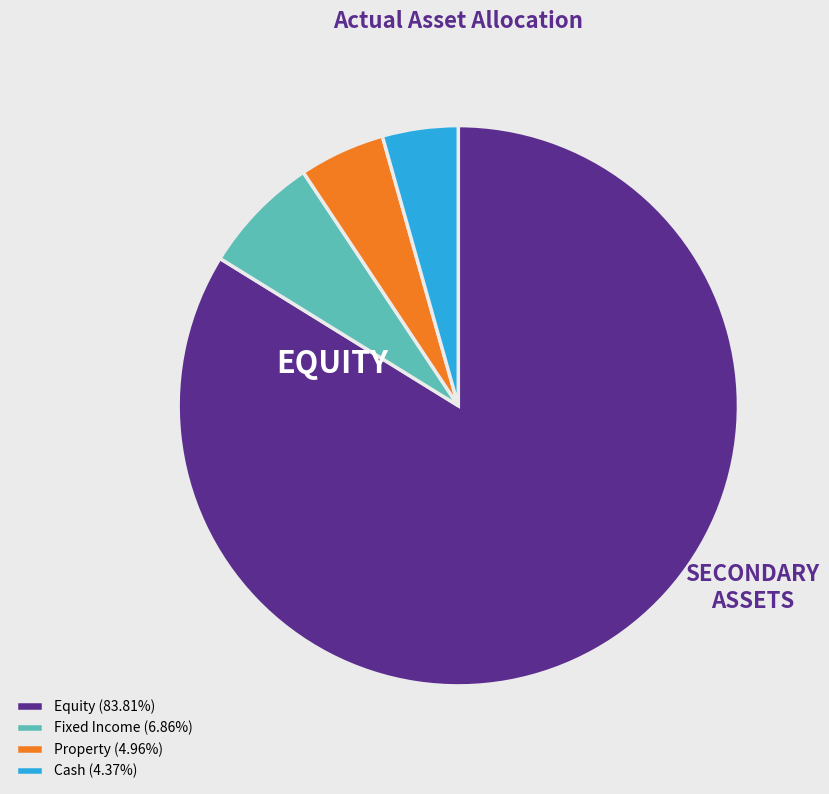

Which category has the biggest portion of the pie?

Equity